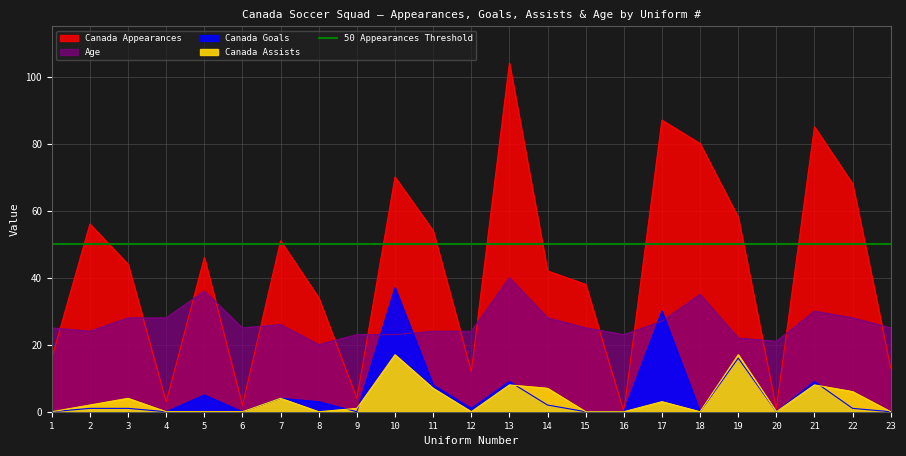

Between 15 and 18, which series saw the biggest shift?

Canada Appearances